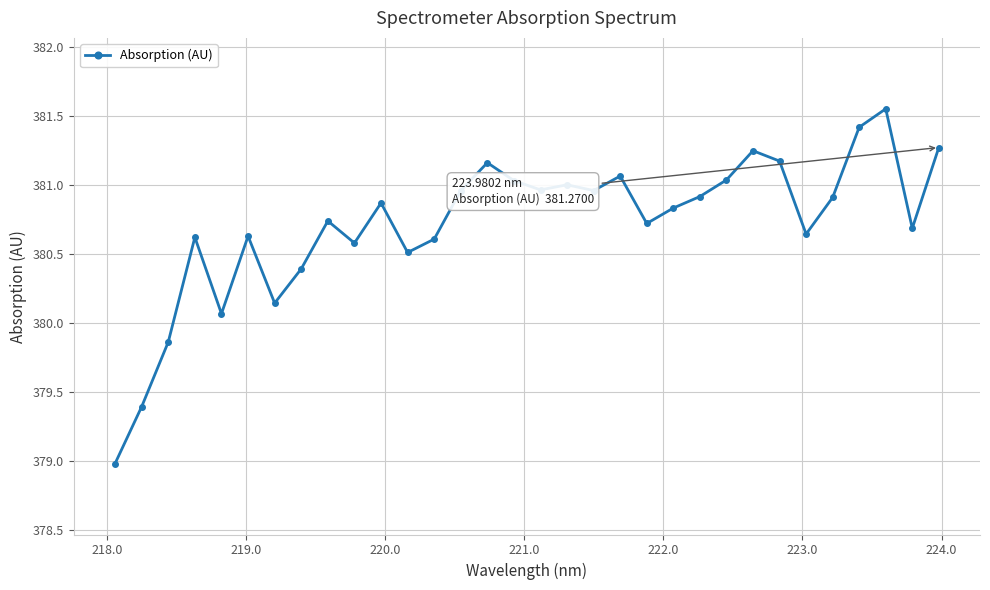

What is the difference between the second highest and minimum values?

2.4